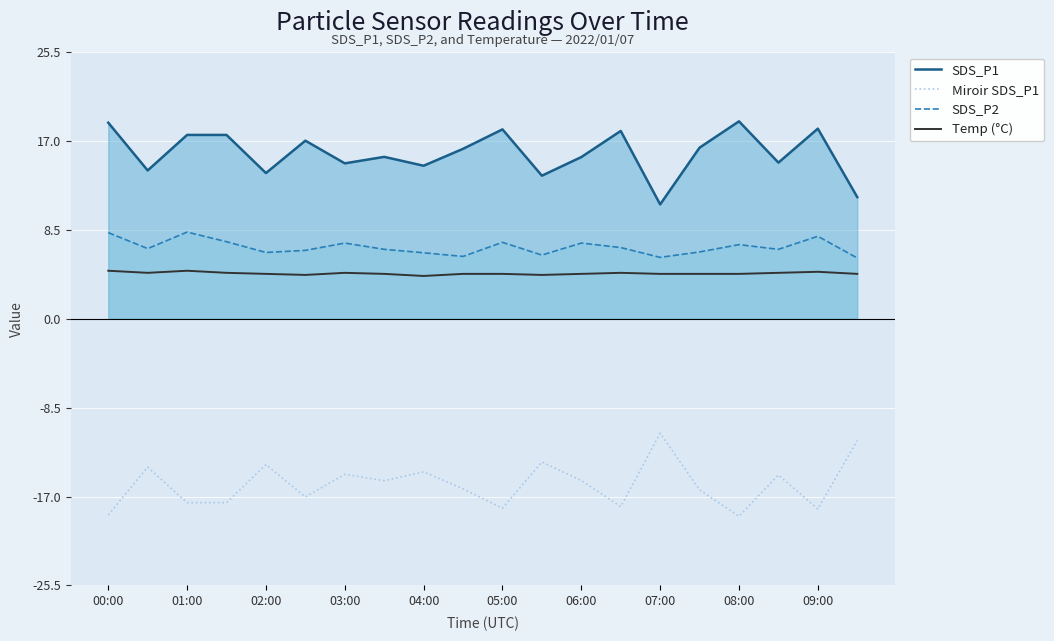

True or false: Miroir SDS_P1 has a value of -18.1 at 05:00.

True